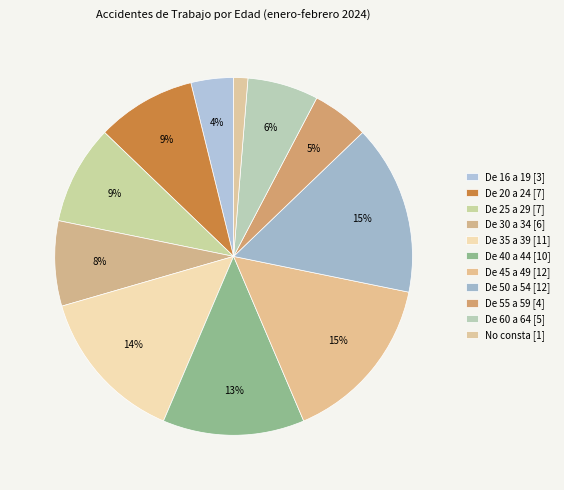

What portion of the pie excludes De 50 a 54?

84.6%